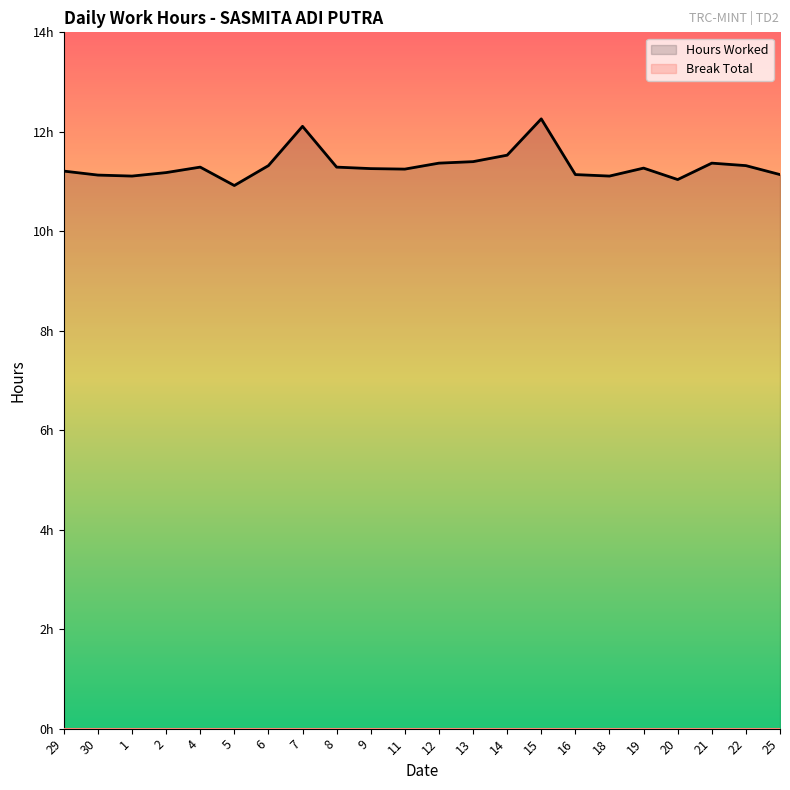

Reading left to right, transcribe all the data shown in this chart.

29=11.2	30=11.1	1=11.1	2=11.2	4=11.3	5=10.9	6=11.3	7=12.1	8=11.3	9=11.3	11=11.2	12=11.4	13=11.4	14=11.5	15=12.3	16=11.1	18=11.1	19=11.3	20=11.0	21=11.4	22=11.3	25=11.1